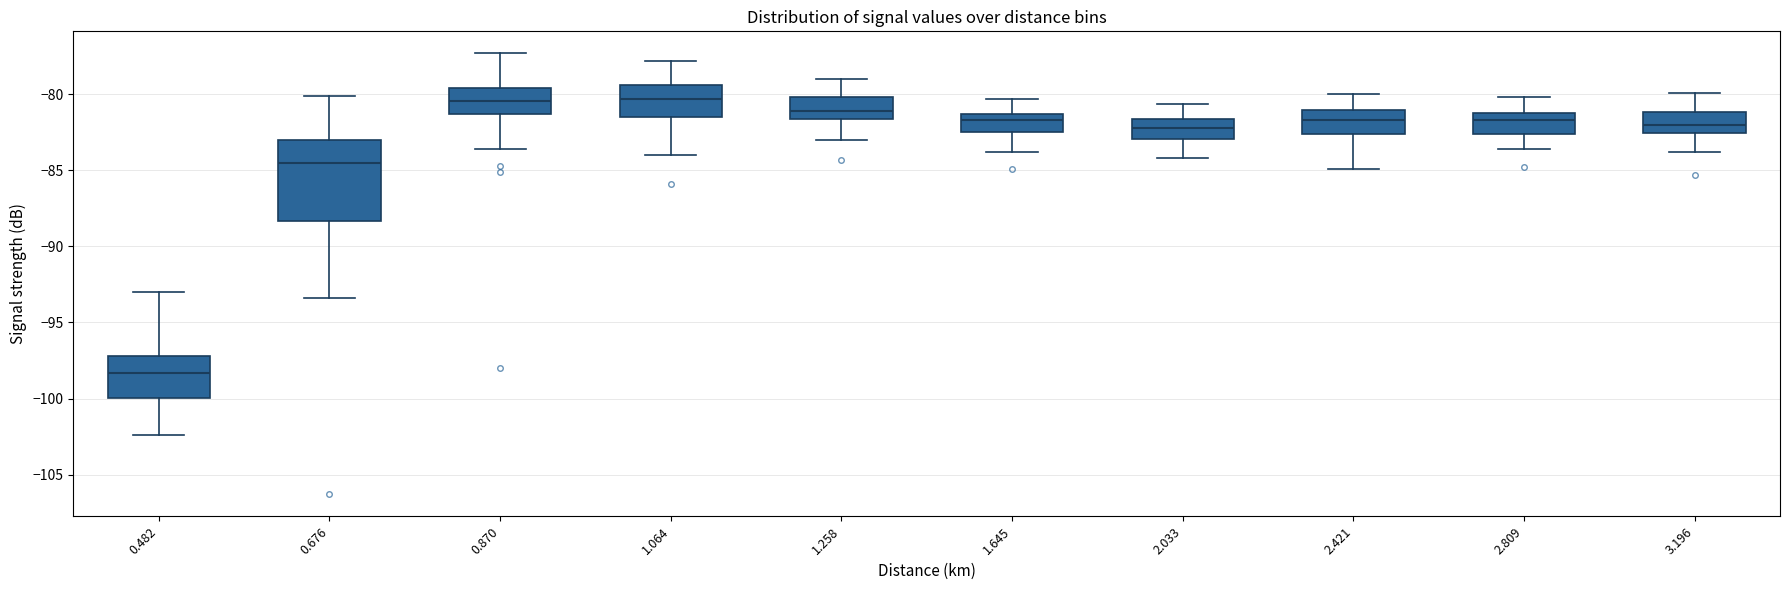

Which box's median line is the lowest?

0.482